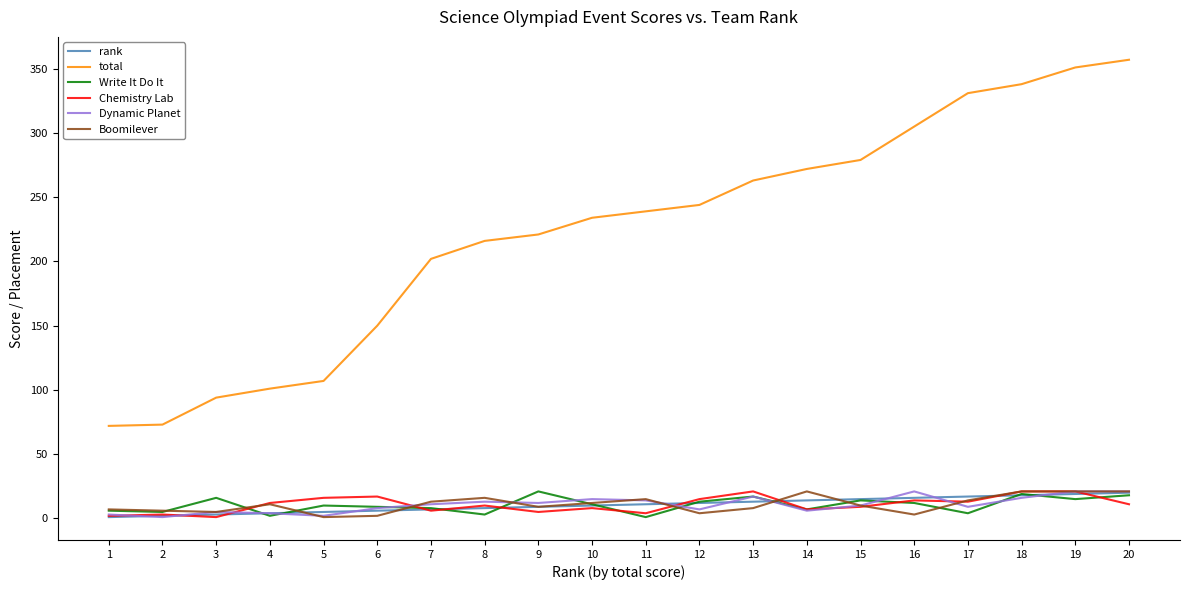

What is the sum of all Boomilever values?

220